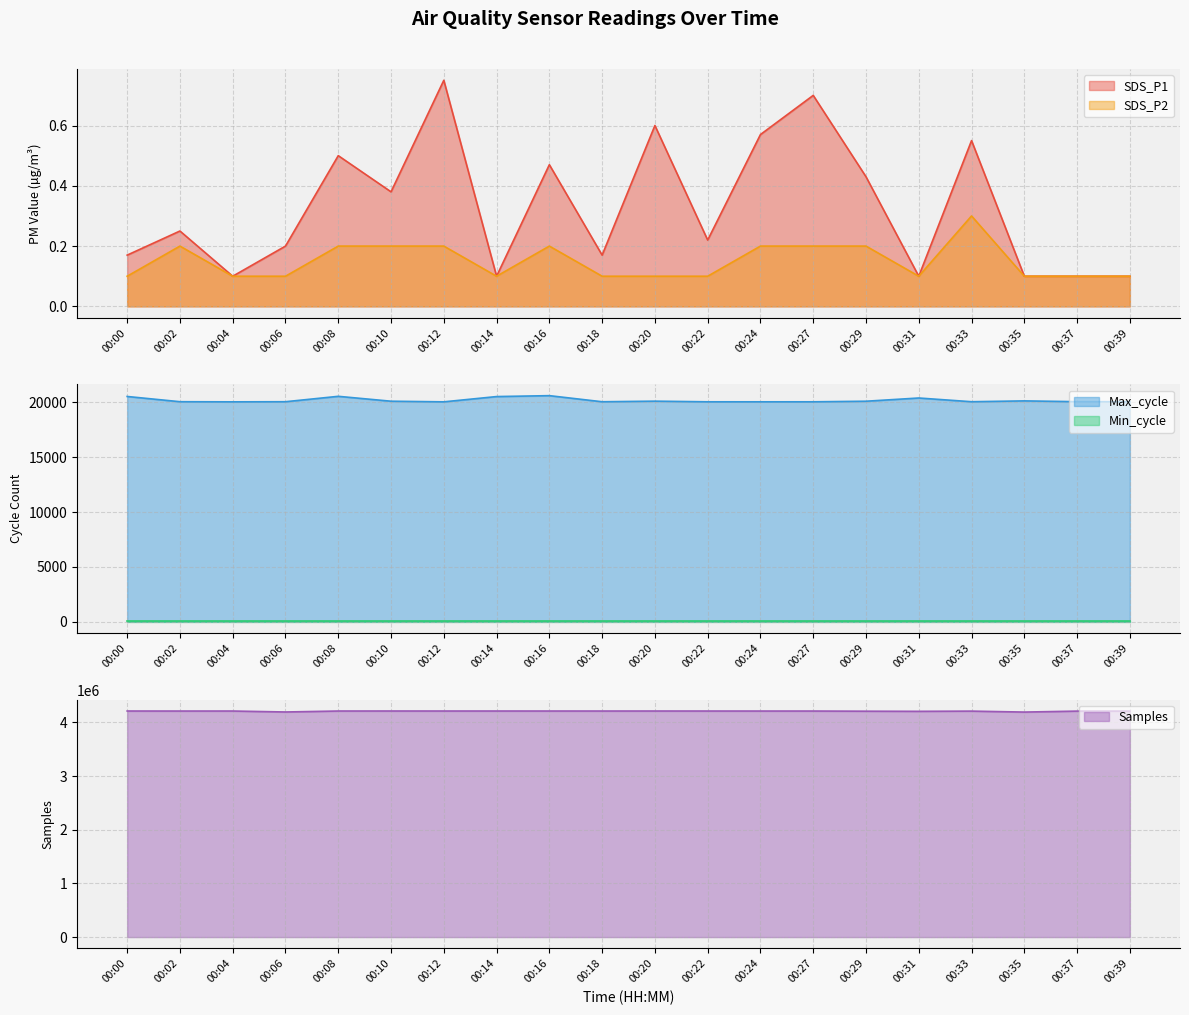

What is the sum of all Max_cycle values?

403609